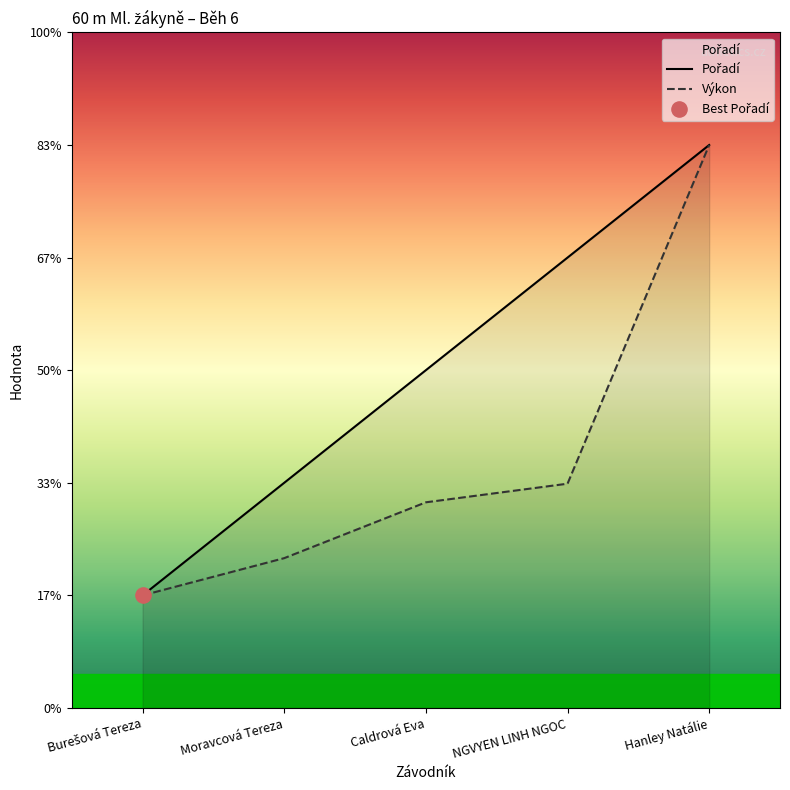

What are all the series names shown in the legend?

Pořadí, Výkon